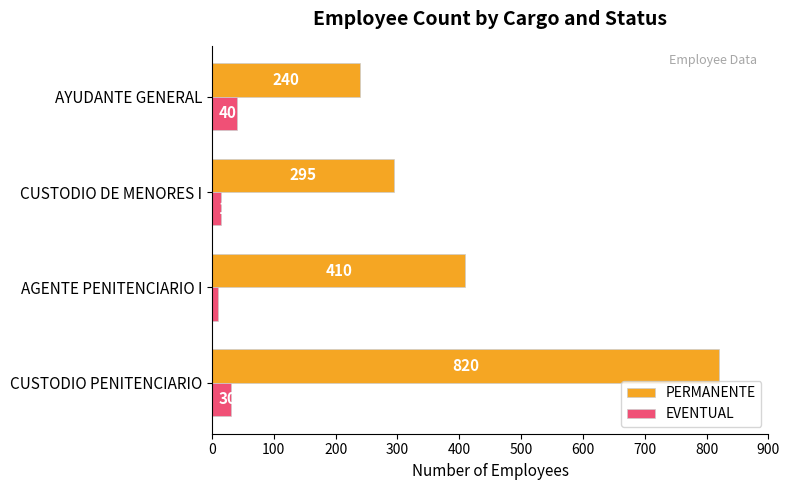

Count the number of data series in this chart.

2